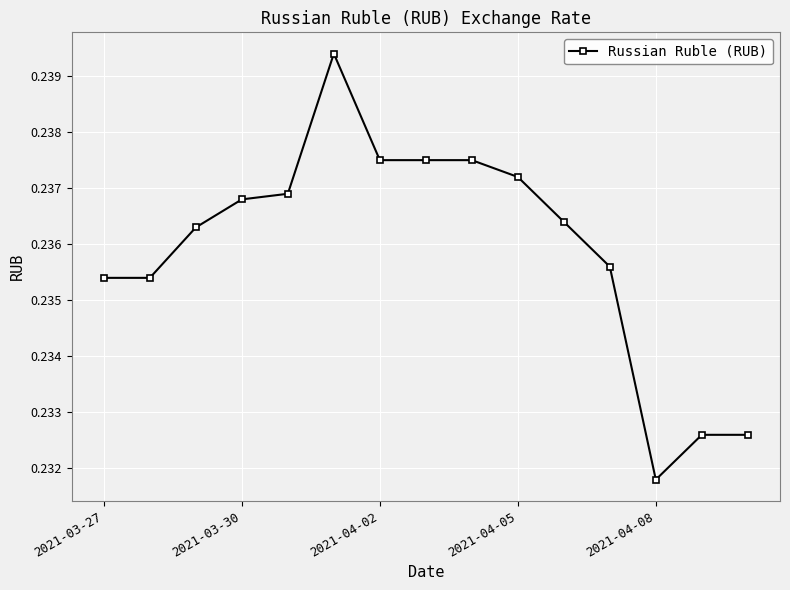

How many values are between 0 and 1?

15